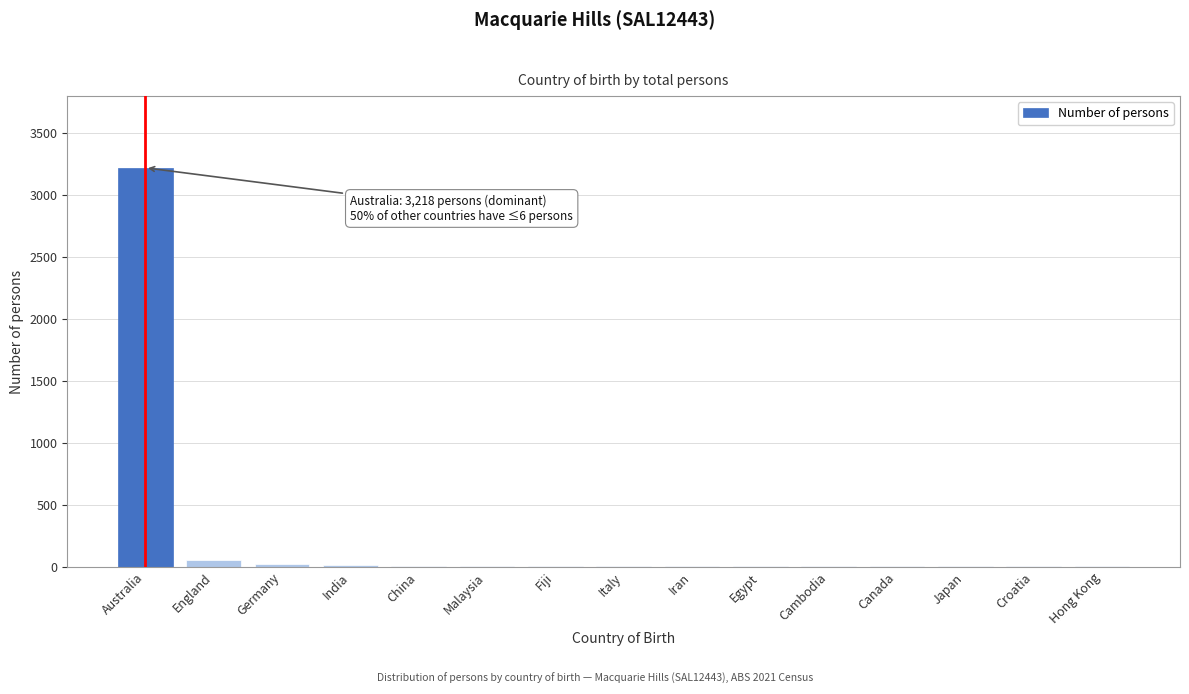

What is the sum of all values?

3357